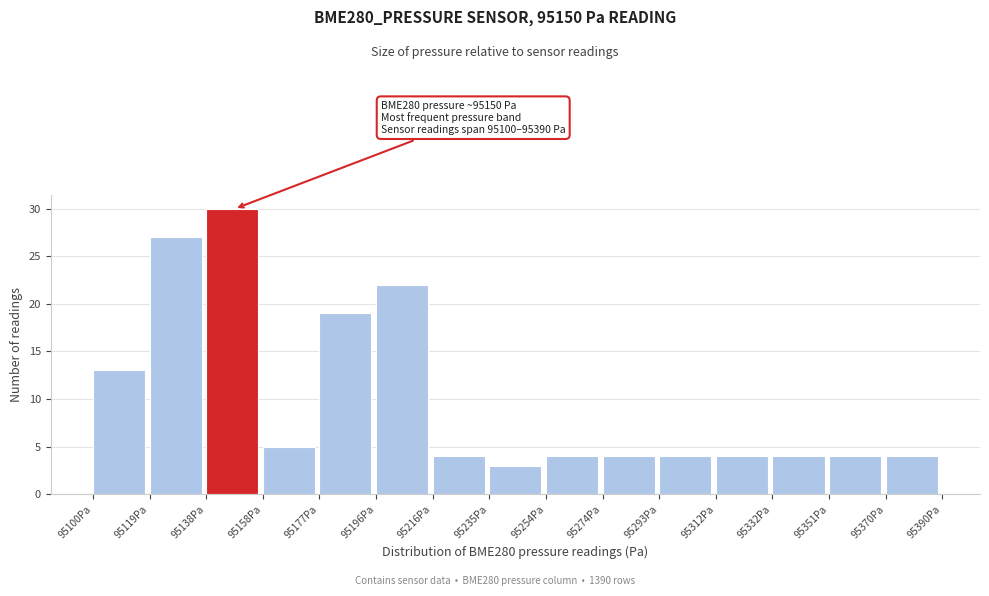

Over which range of the x-axis is the bar tallest?

95138 to 95158